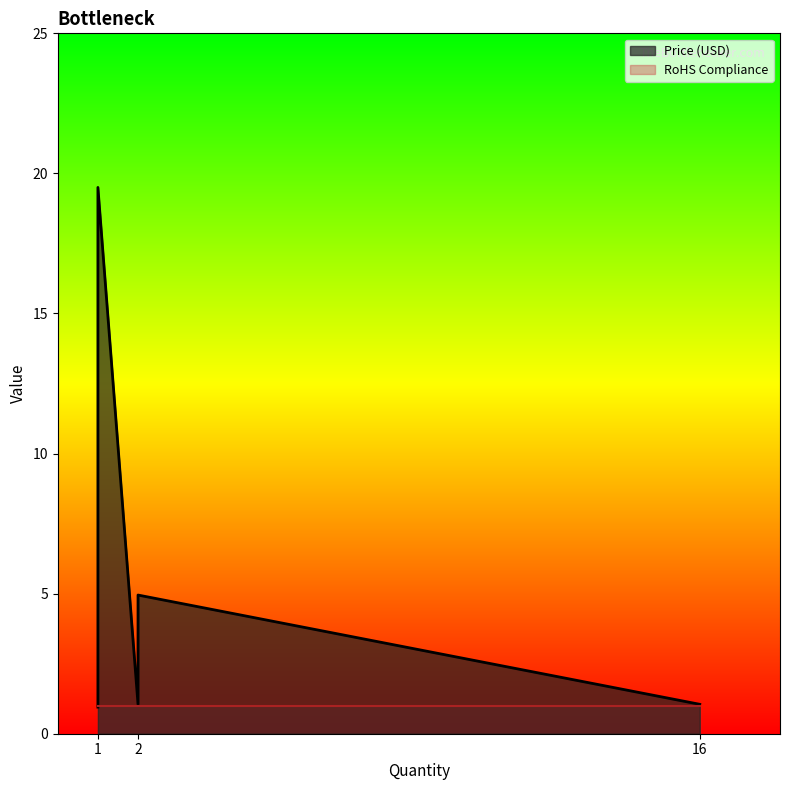

How many intersections are there between RoHS Compliance and Price (USD)?

2